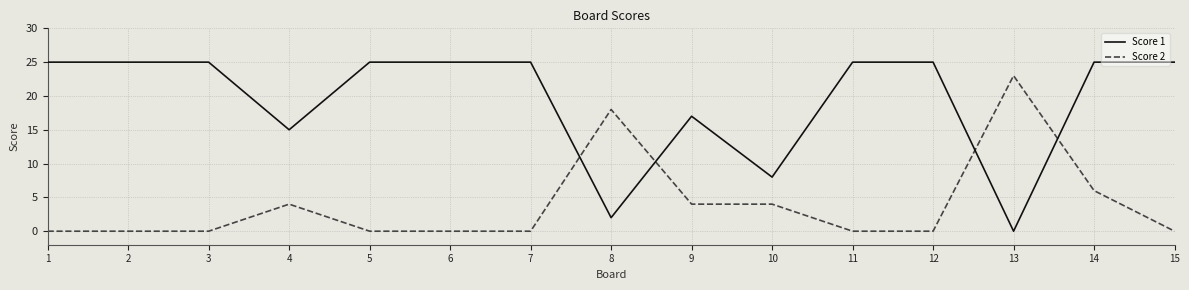

What is the spread (max minus min) of values at 3?

25